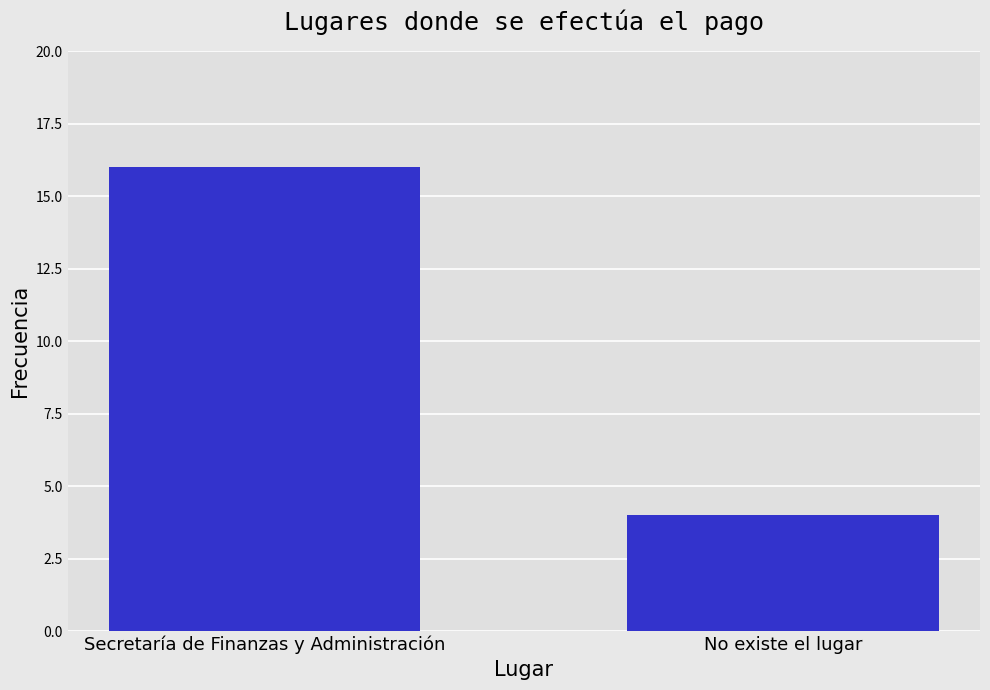

What is the change in value from Secretaría de Finanzas y Administración to No existe el lugar?

-12